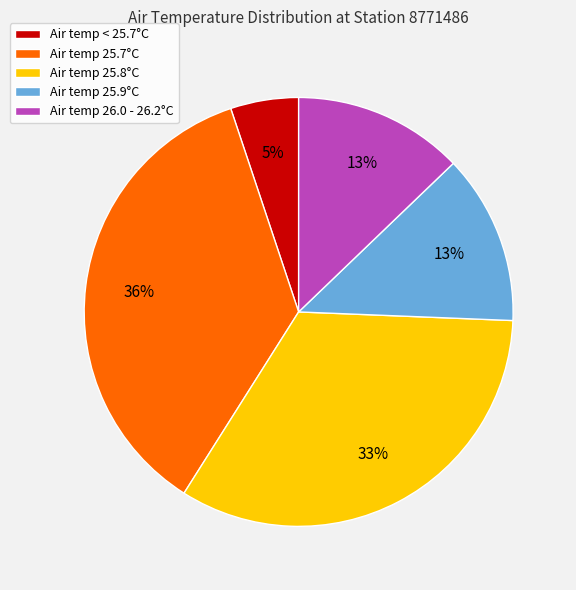

How many segments does this pie chart have?

5